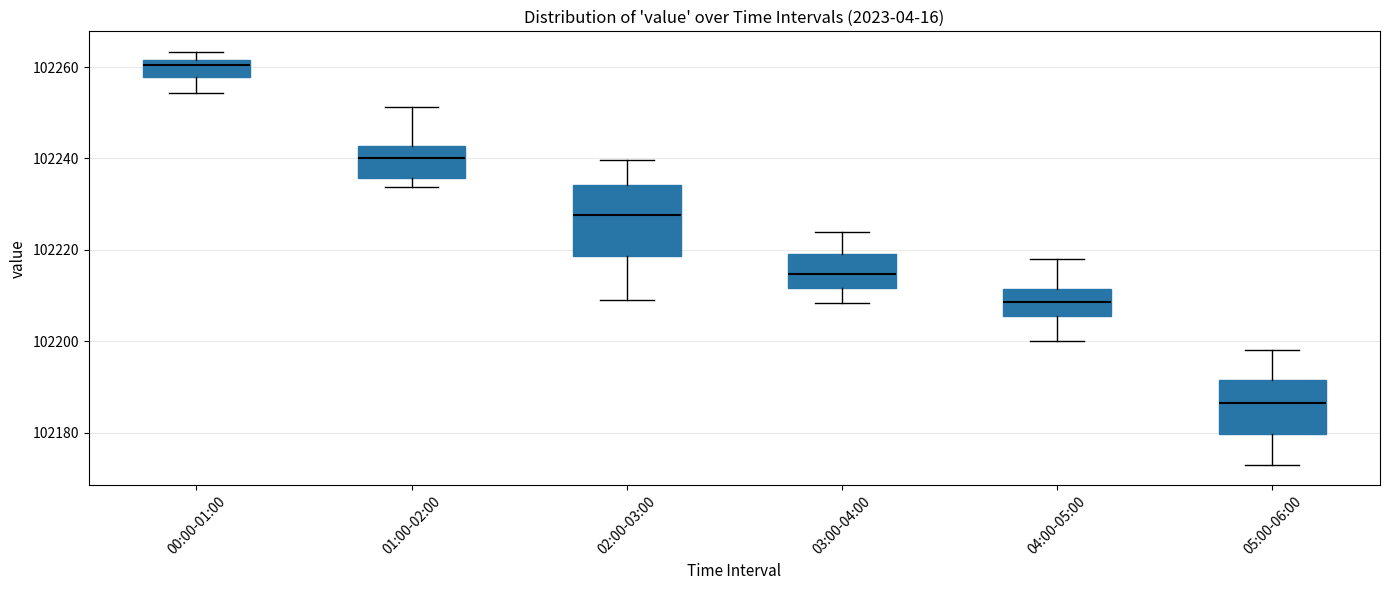

Which box has the highest median line?

00:00-01:00